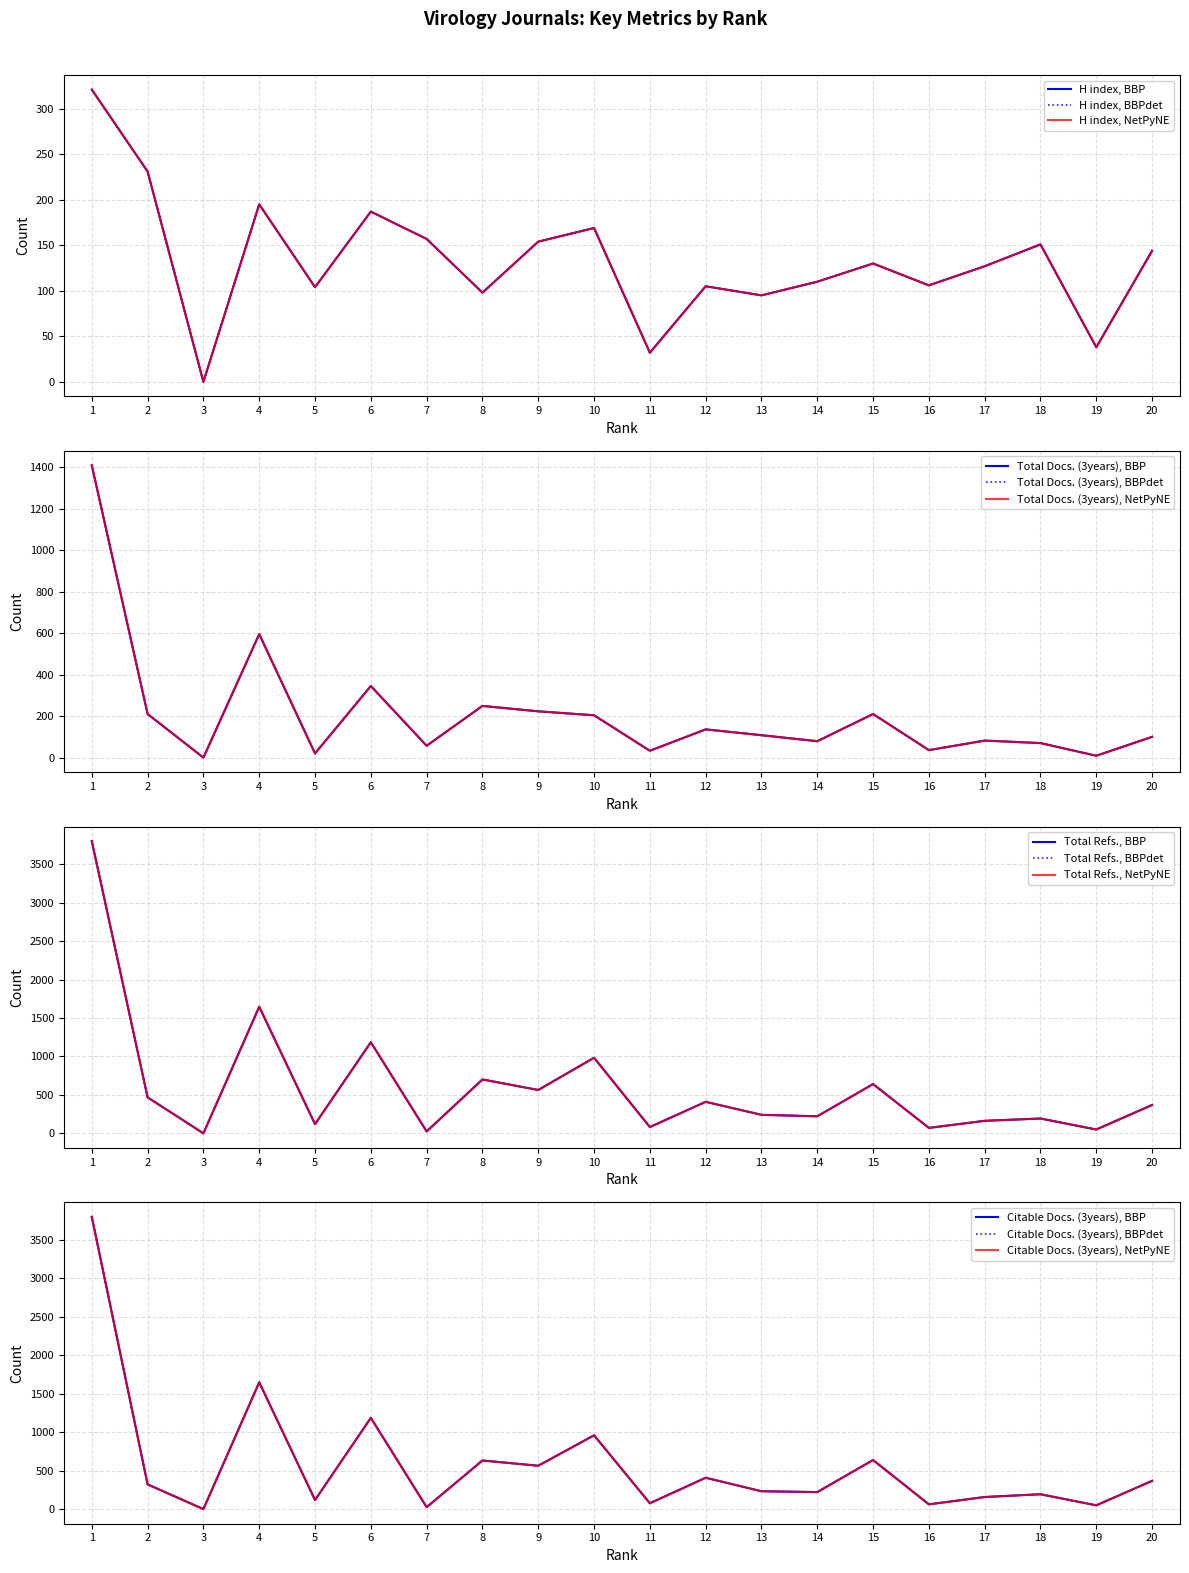

What are all the series names shown in the legend?

H index, Total Docs. (3years), Total Refs., Citable Docs. (3years)